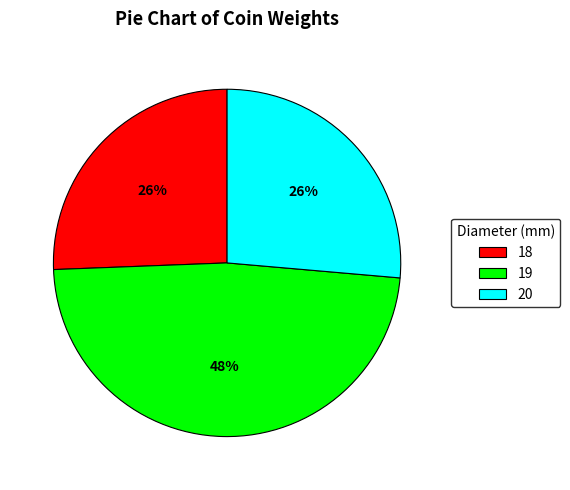

Does 19 represent more than half of the total?

No